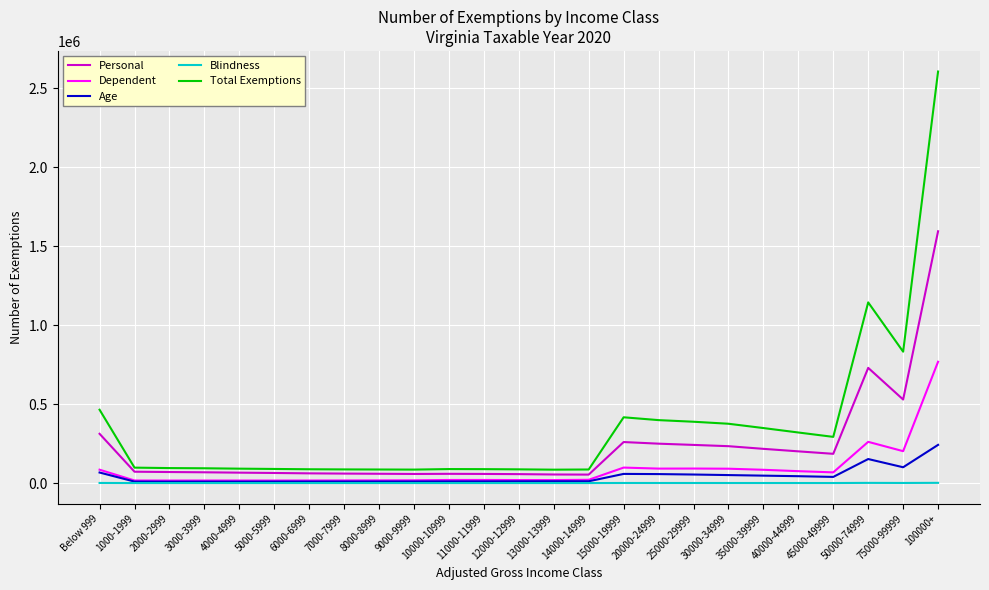

Which series has the widest spread of values?

Total Exemptions